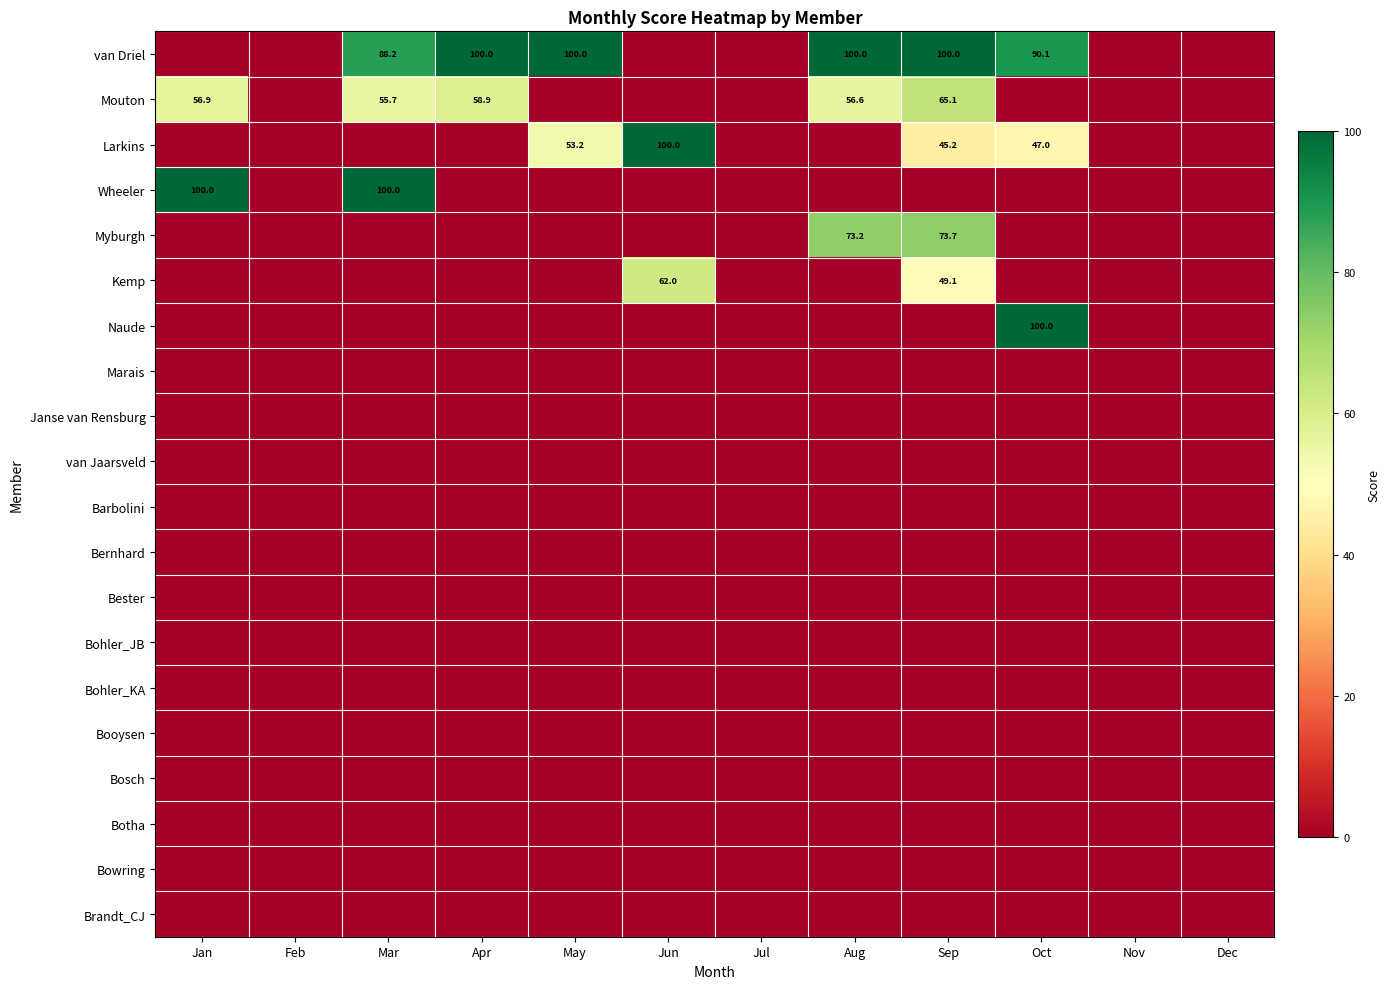

At which label is Barbolini closest to 0?

Jan